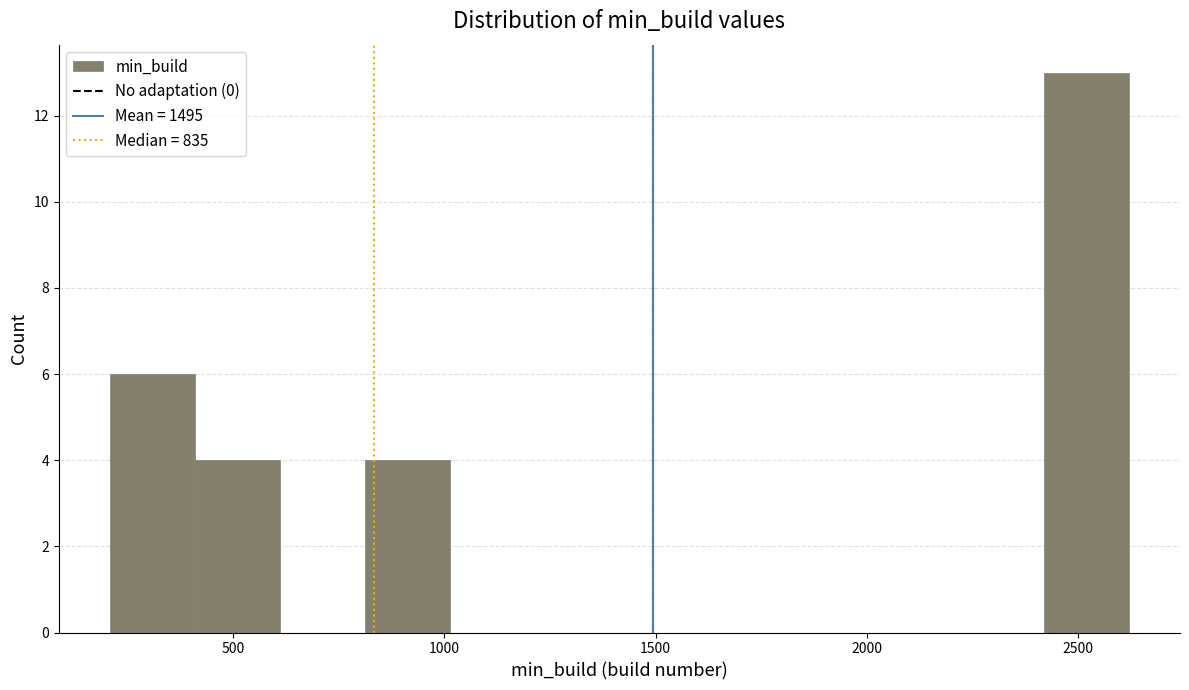

Reading left to right, transcribe this chart: for each bar, give the range it covers on the x-axis and its height. Neither the bar edges nor the heights are printed on the chart, so give them approximately, as read against the axes.

200 to 400: 6
400 to 600: 4
600 to 800: 0
800 to 1000: 4
1000 to 1200: 0
1200 to 1400: 0
1400 to 1600: 0
1600 to 1800: 0
1800 to 2000: 0
2000 to 2200: 0
2200 to 2400: 0
2400 to 2600: 13